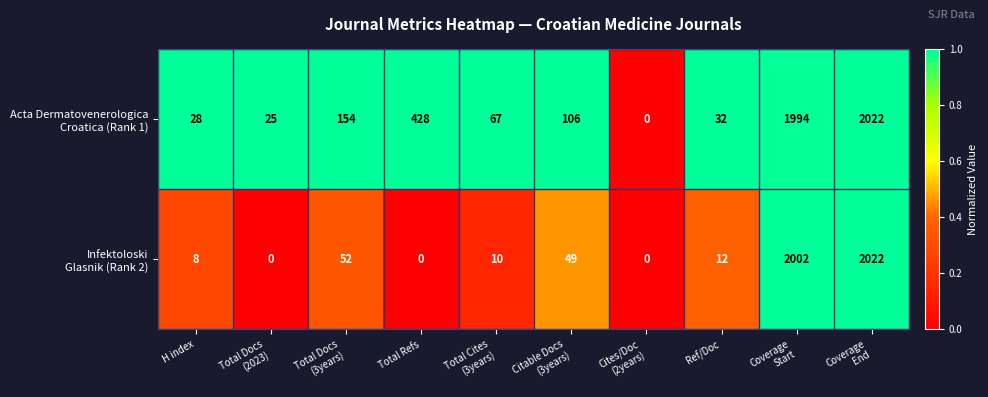

What is the spread (max minus min) of values at H index?

20